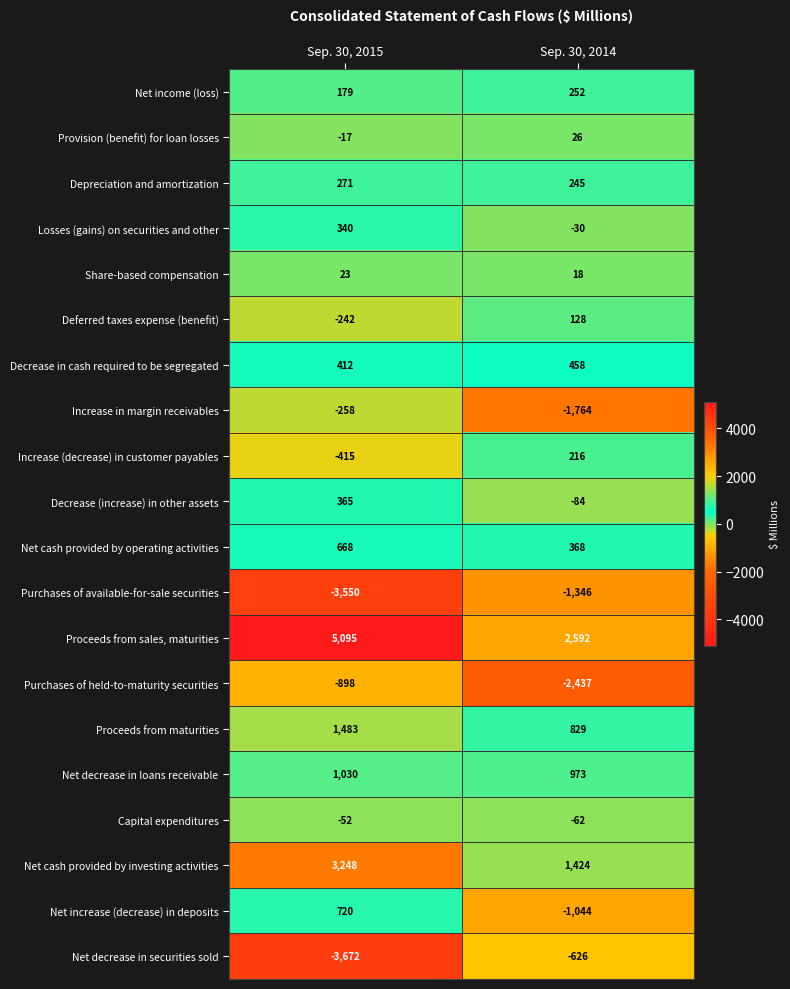

At which label is Net increase (decrease) in deposits closest to -162?

Sep. 30, 2015